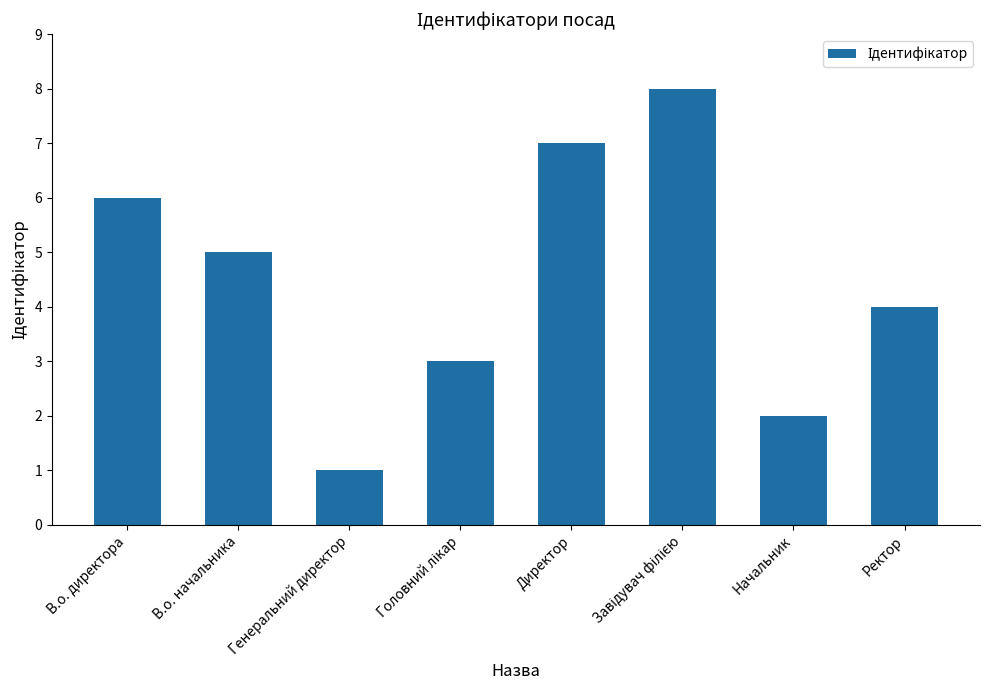

What is the smallest value displayed?

1